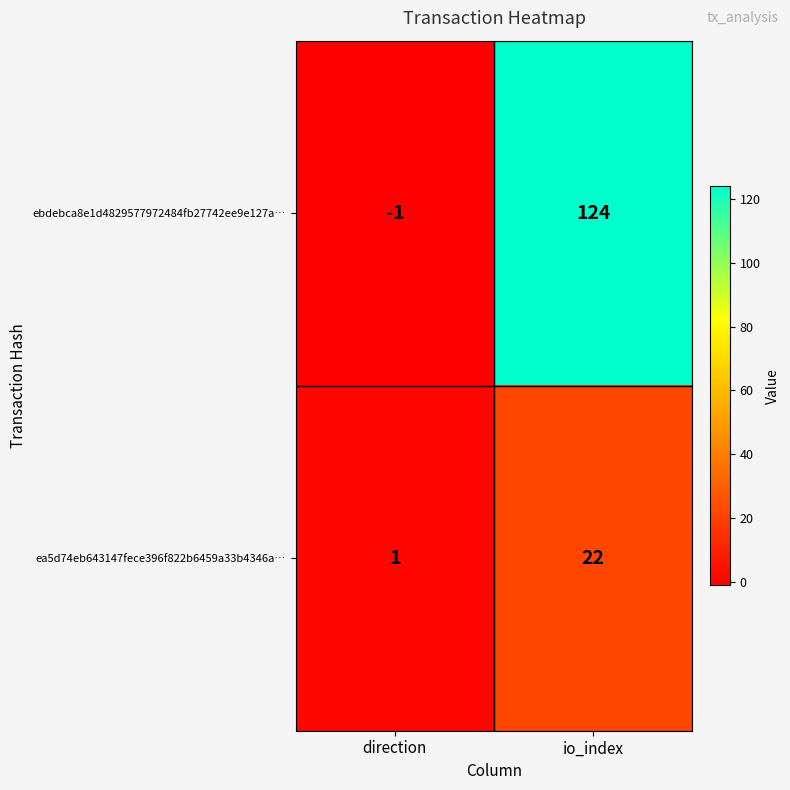

What is the maximum value shown in the chart?

124